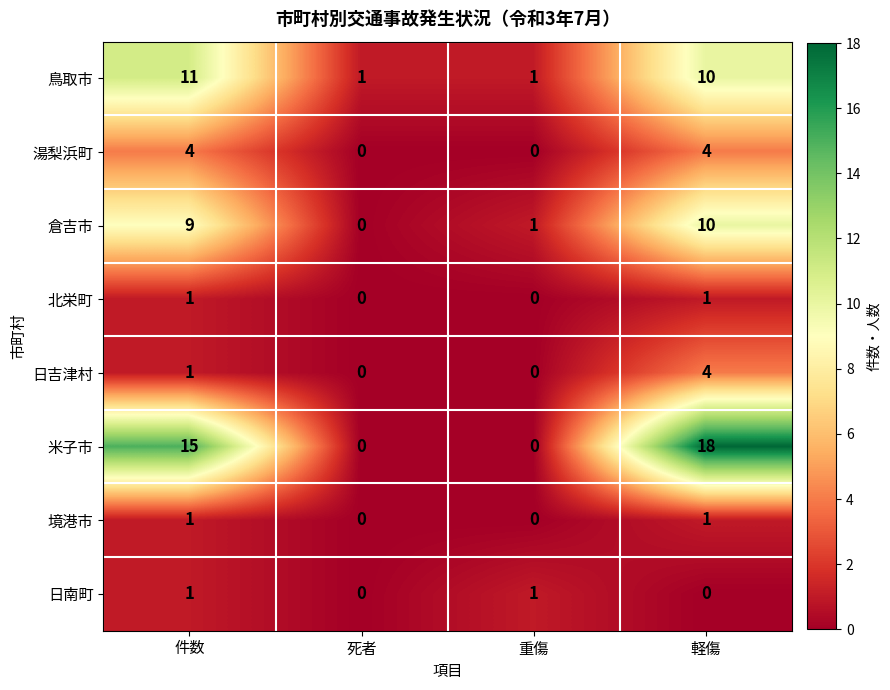

True or false: 米子市 has a value of 8 at 軽傷.

False